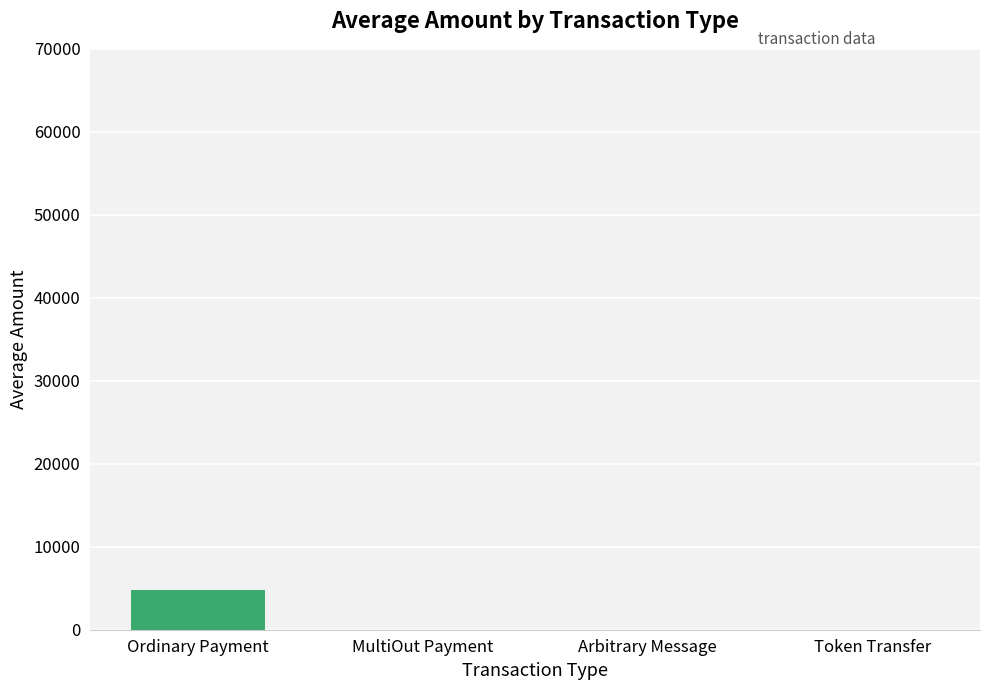

True or false: the data shows 0.0 at Token Transfer.

True